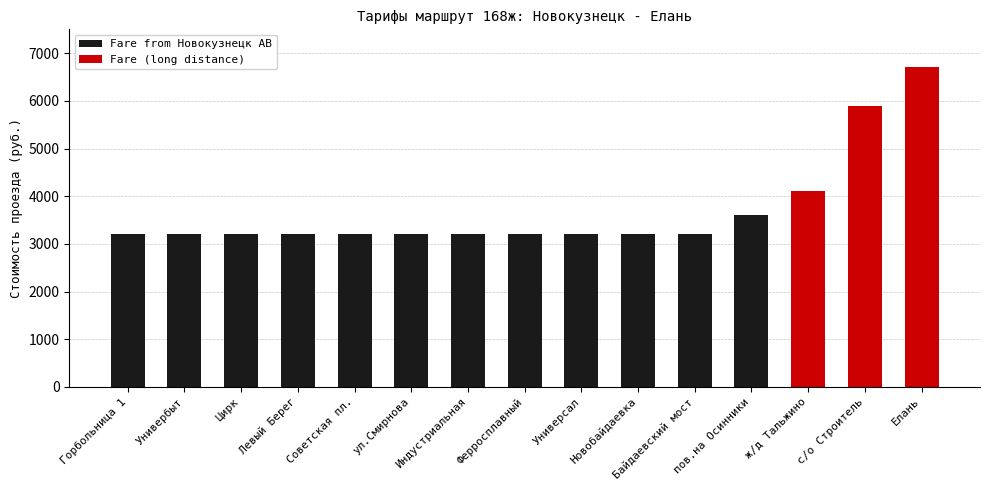

The value at пов.на Осинники is 1361. True or false?

False